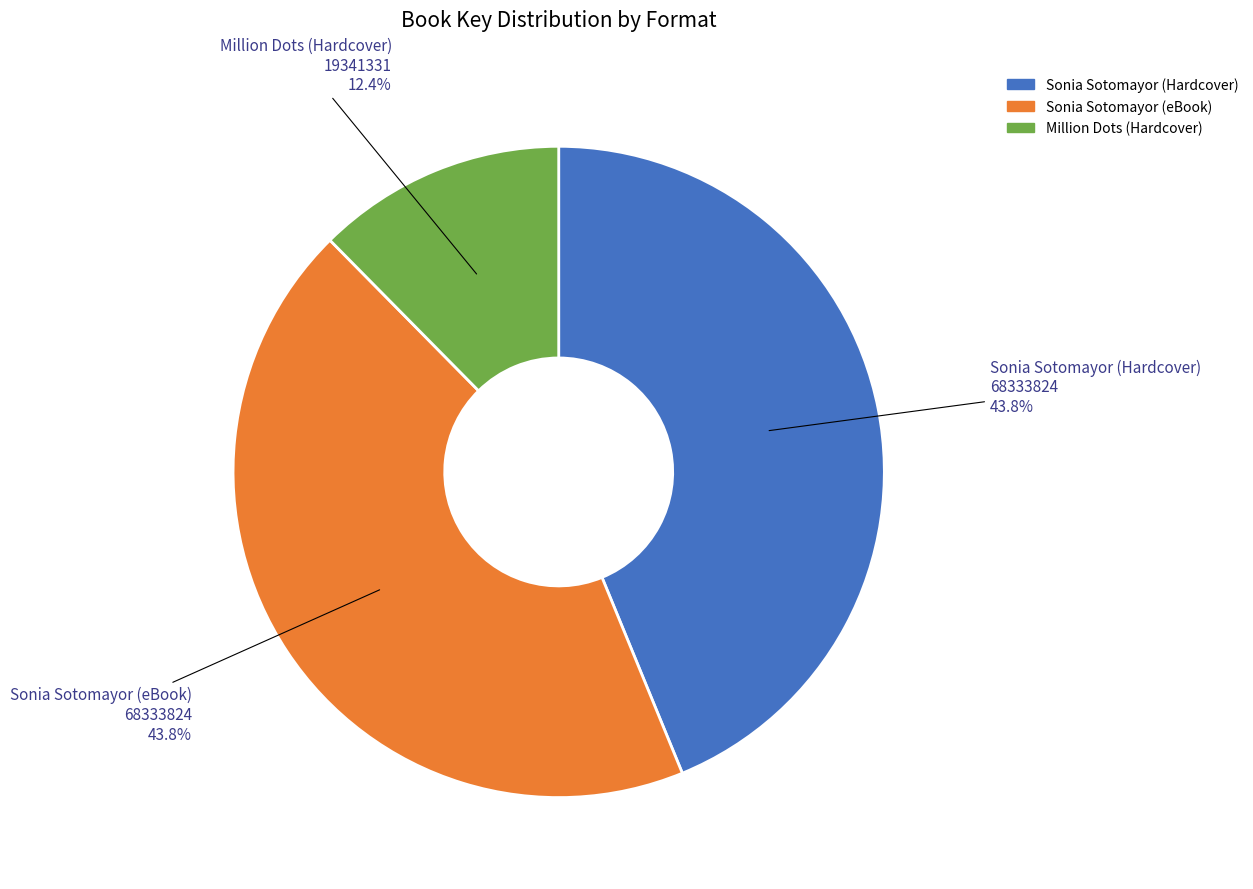

To the nearest percent, what portion does Sonia Sotomayor (eBook) represent?

44%